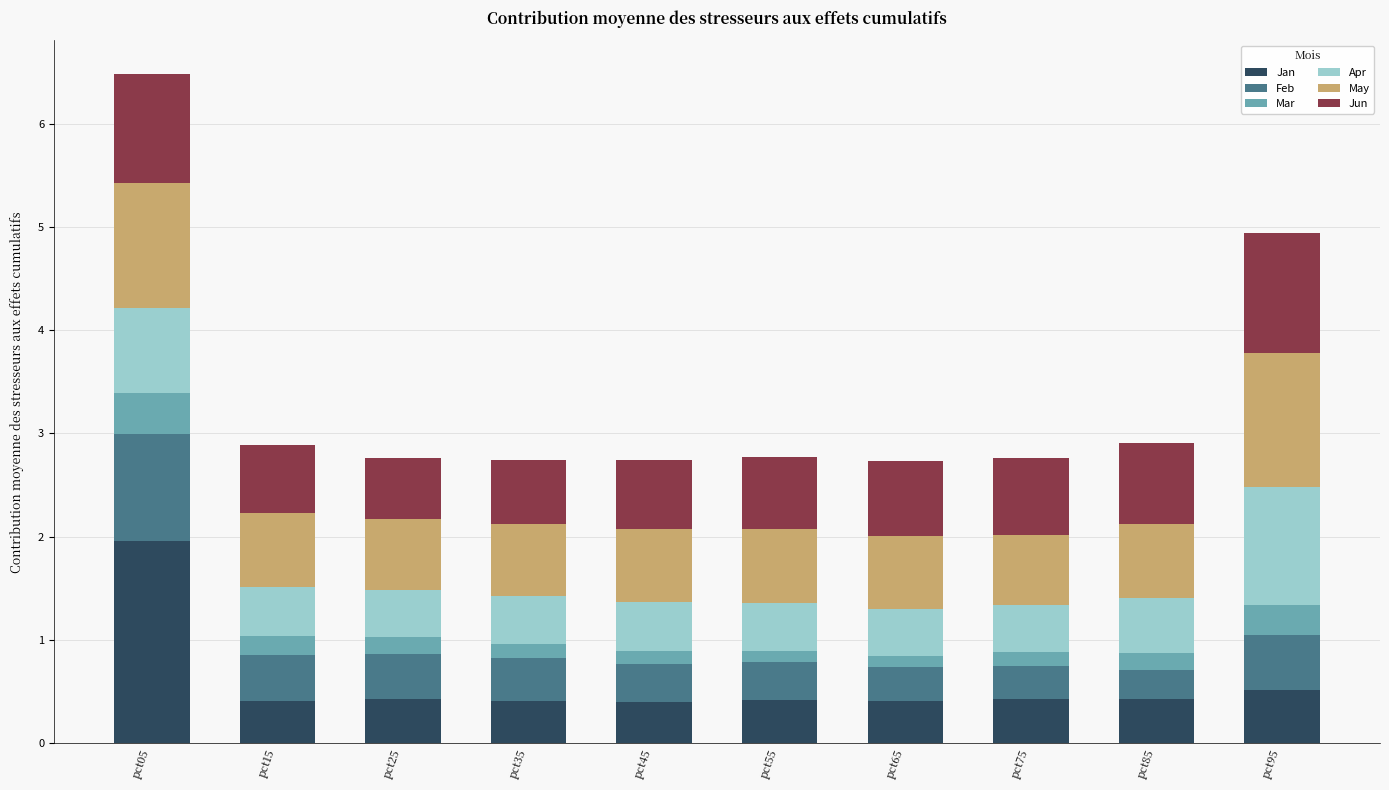

What is the minimum value for Jan?

0.4